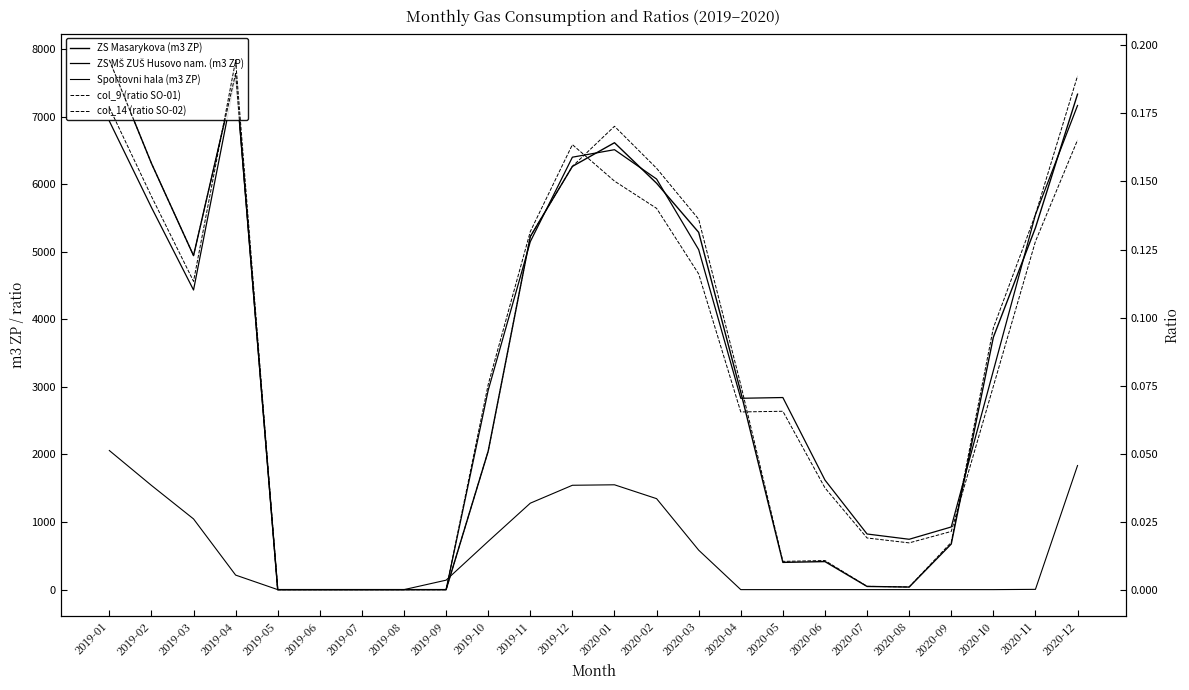

Where is col_9 (ratio SO-01) nearest to the value 0?

2019-05